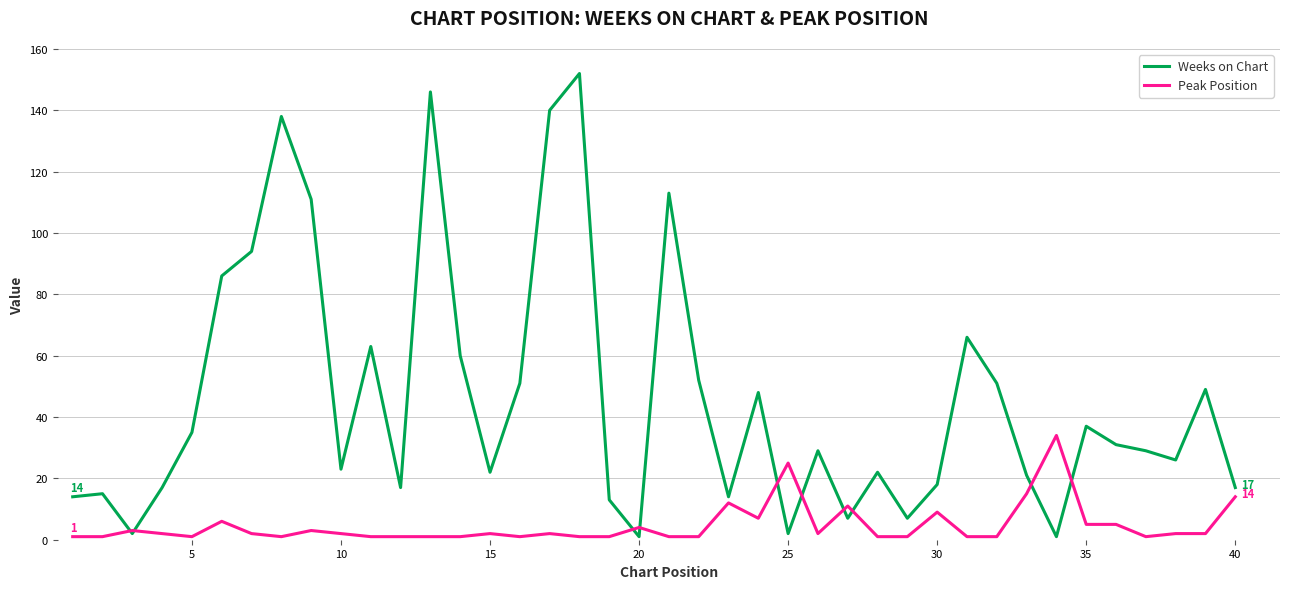

Which series has the largest total across all categories?

Weeks on Chart